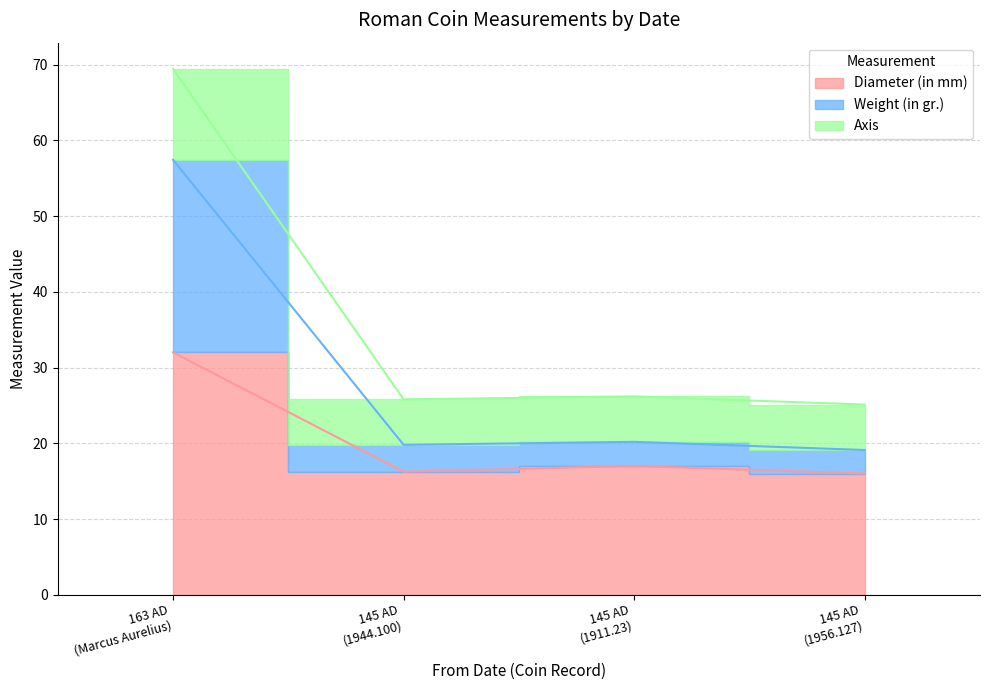

List the labels in order of Diameter (in mm) value, largest first.

163 AD (Marcus Aurelius), 145 AD (1911.23), 145 AD (1944.100), 145 AD (1956.127)